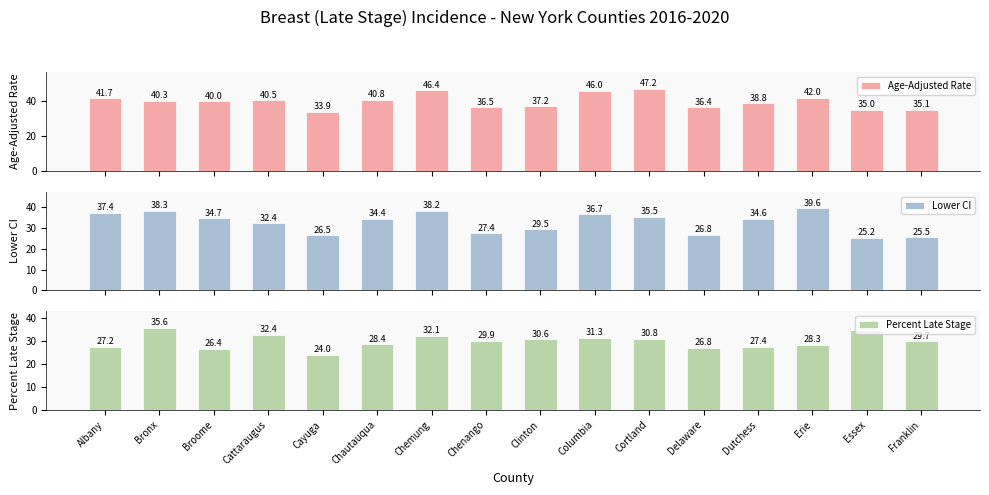

What is the sum of all Age-Adjusted Rate values?

637.8